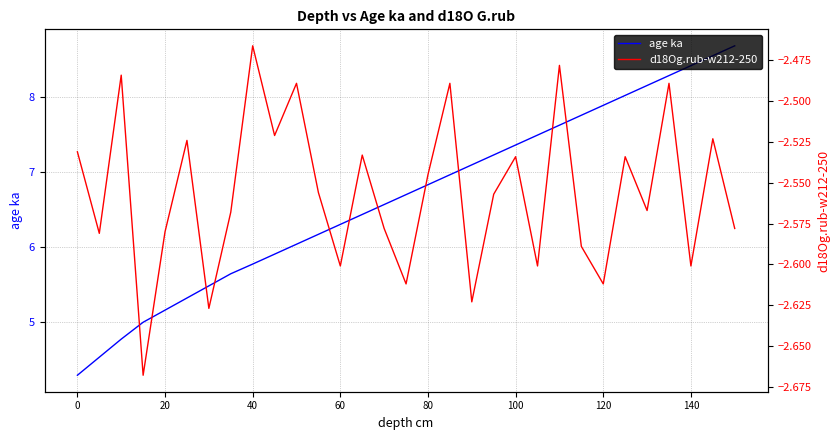

What is the minimum value for age ka?

4.3